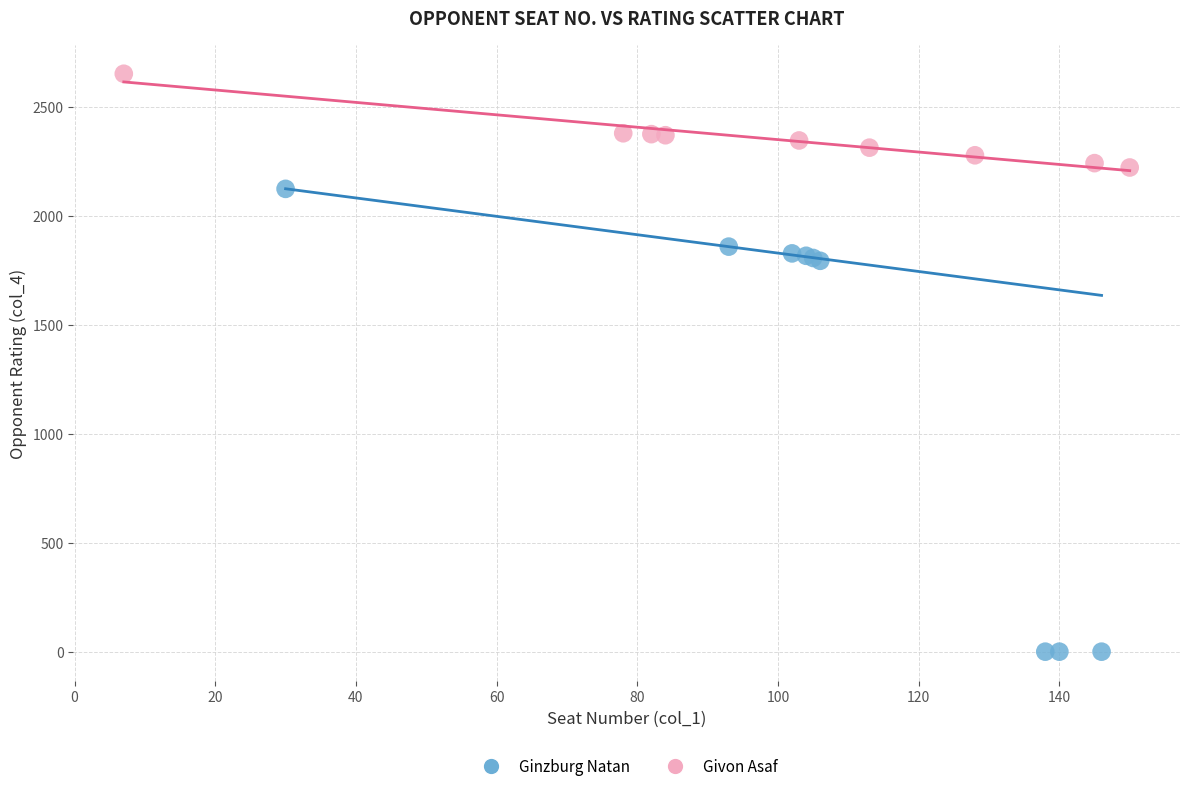

What are all the series names shown in the legend?

Ginzburg Natan, Givon Asaf